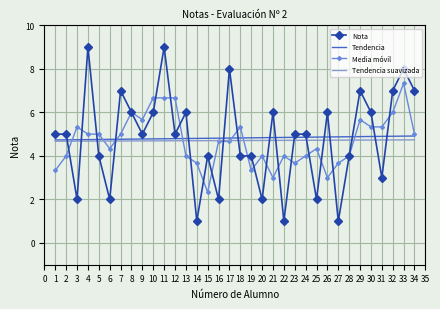

What is the maximum value shown in the chart?

9.0